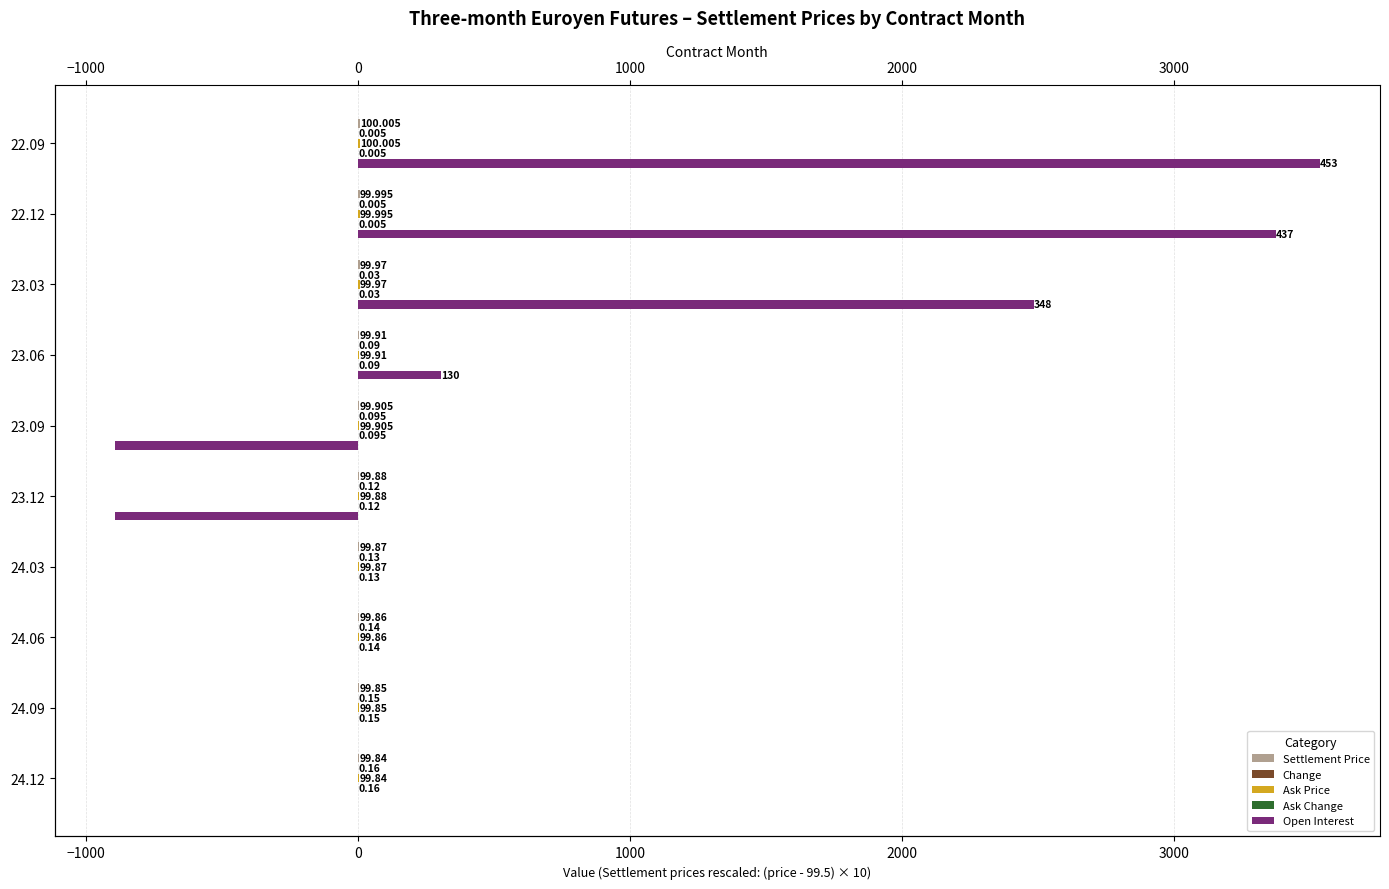

At 23.03, list the series in order from largest to smallest.

Open Interest, Settlement Price, Ask Price, Change, Ask Change